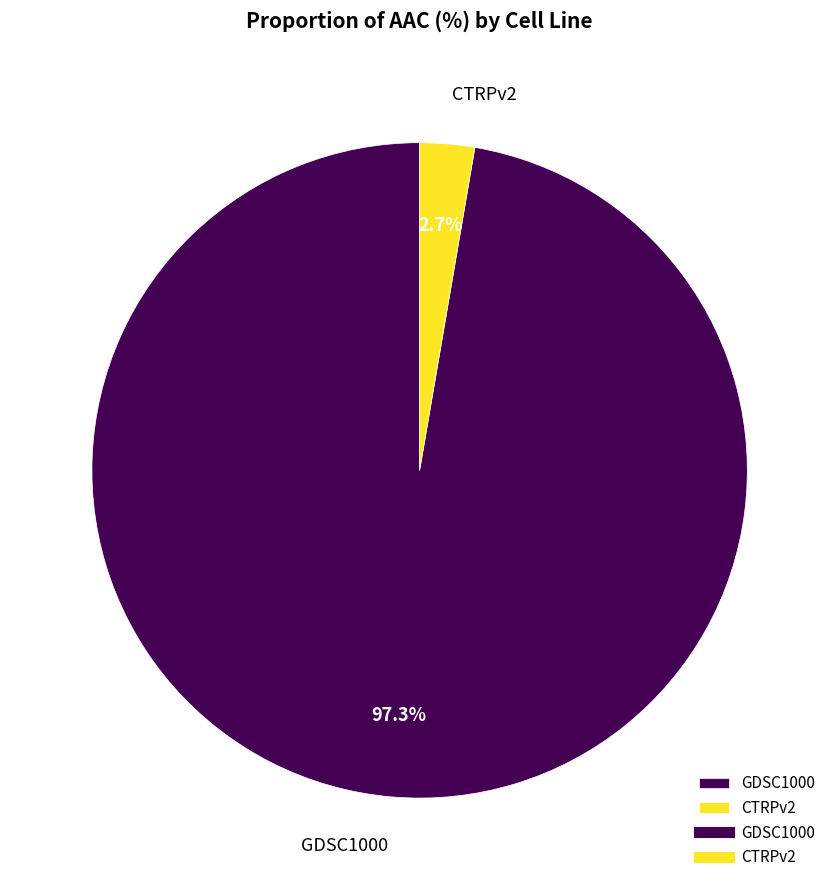

Rank the categories by value from lowest to highest.

CTRPv2, GDSC1000